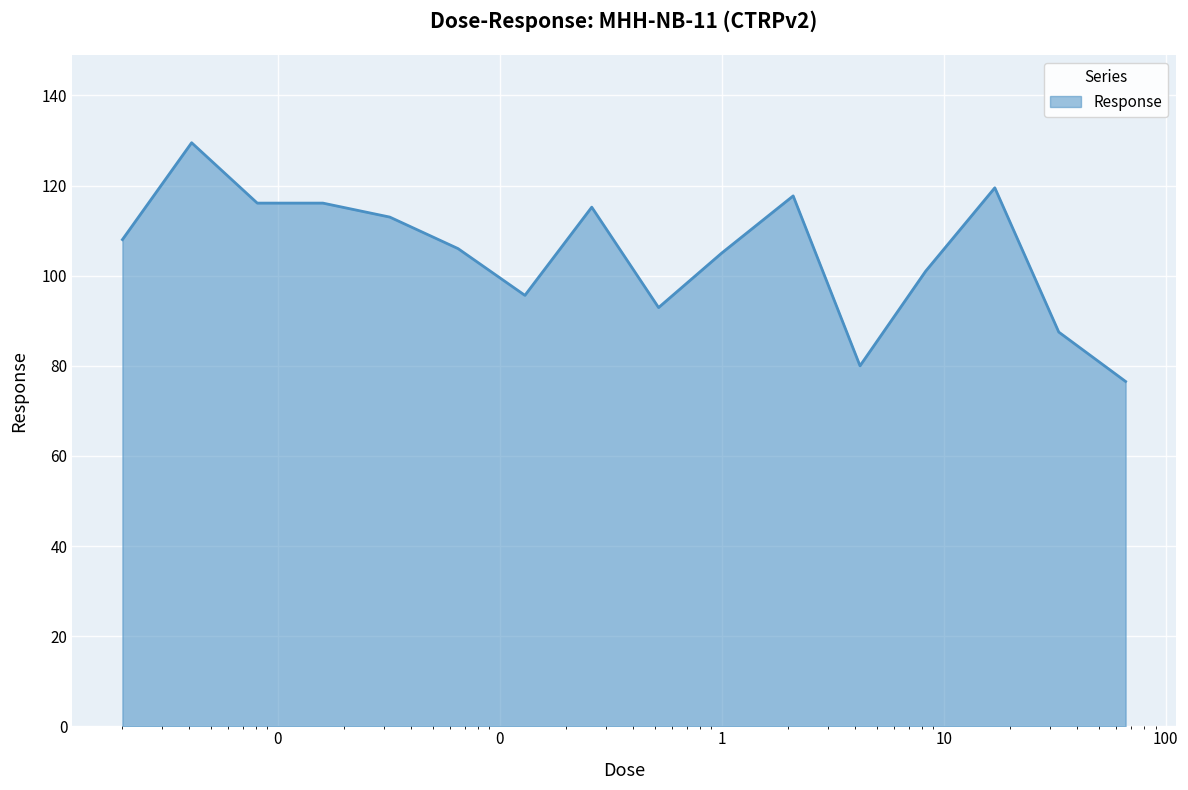

What is the minimum value shown in the chart?

76.5